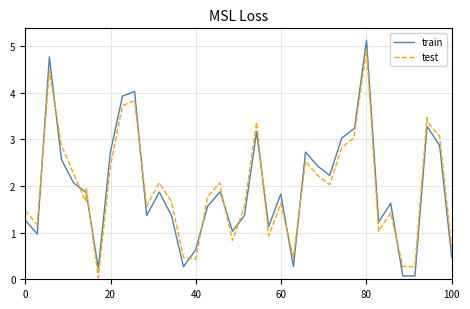

What is the difference between the maximum and minimum values in the test series?

4.9